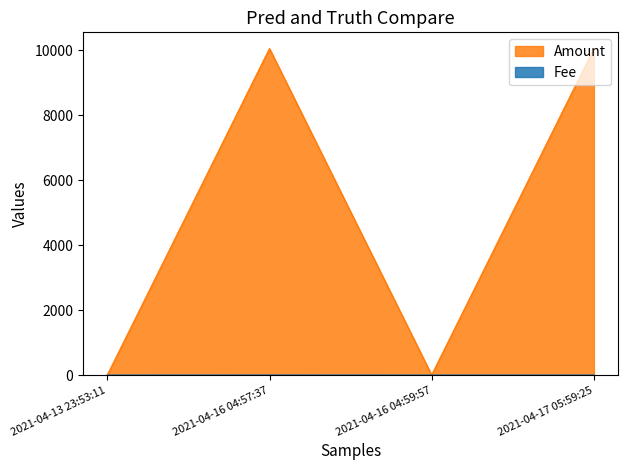

At 2021-04-13 23:53:11, list the series in order from largest to smallest.

Fee, Amount